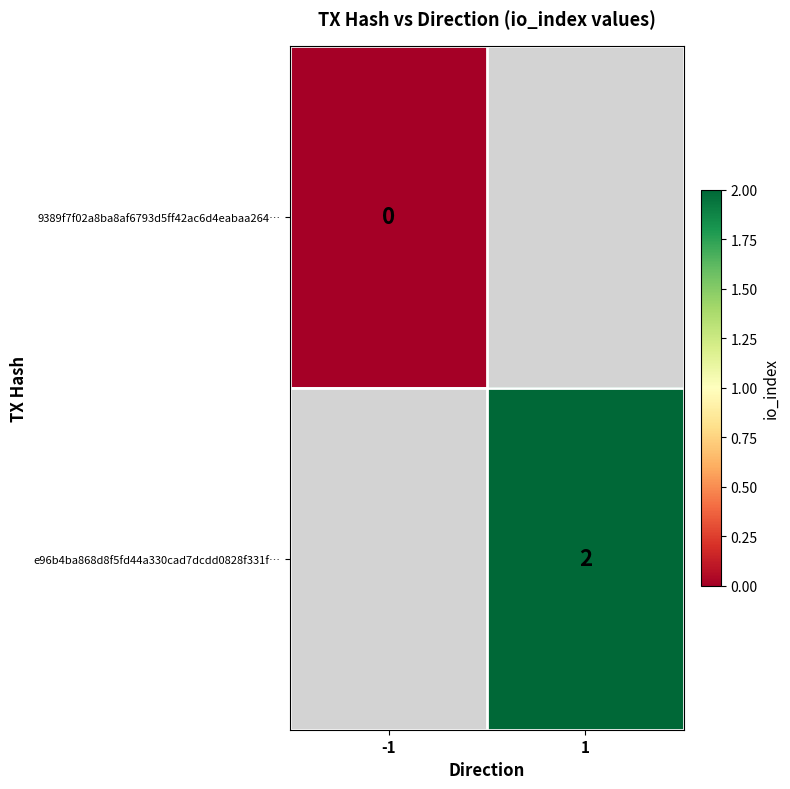

Is it true that e96b4ba868d8f5fd44a330cad7dcdd0828f331f… equals 3 at 1?

False